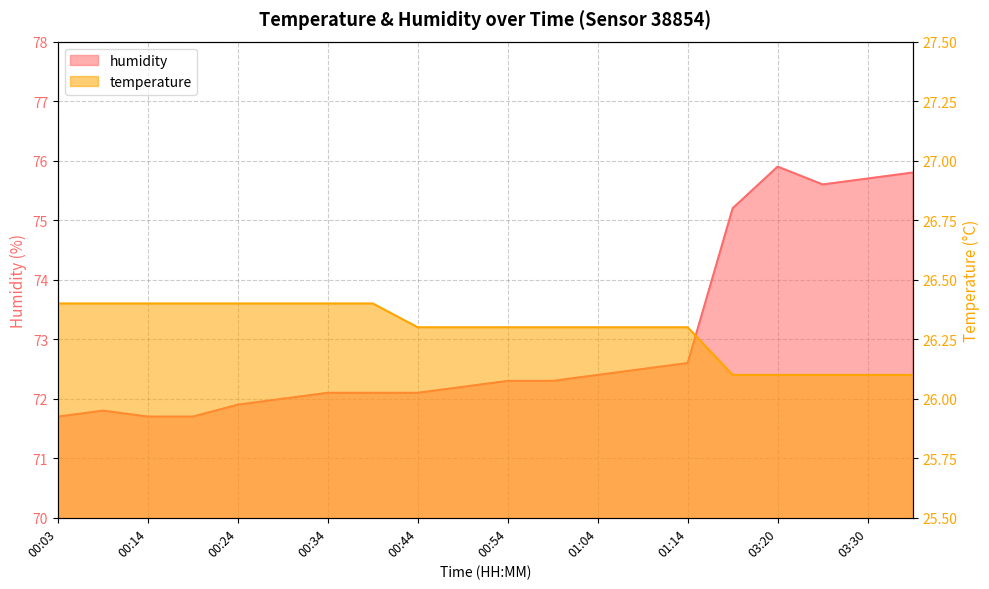

Rank the series at 03:25 from highest to lowest value.

humidity, temperature